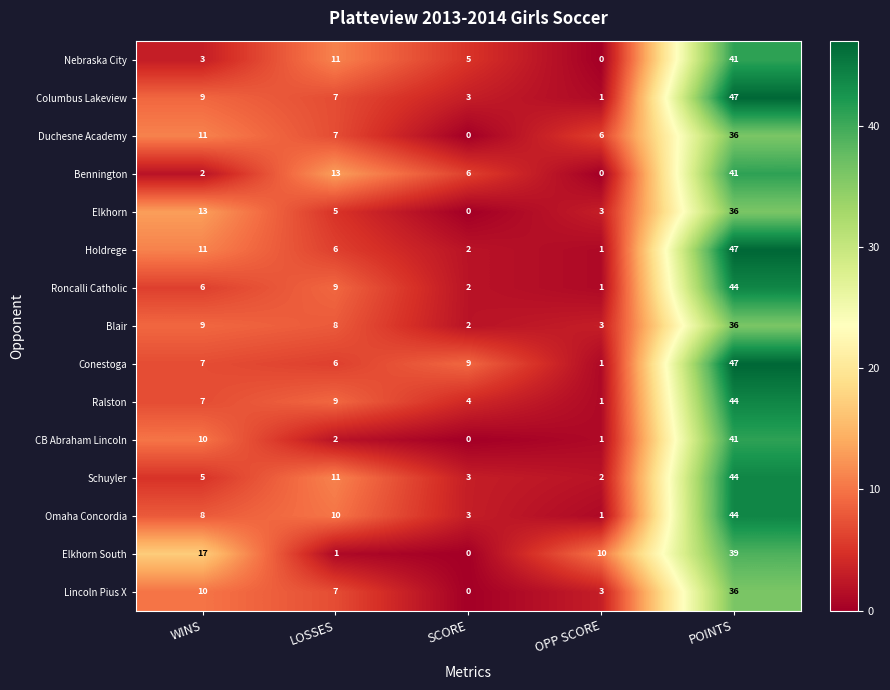

At which label is Lincoln Pius X closest to 18?

WINS